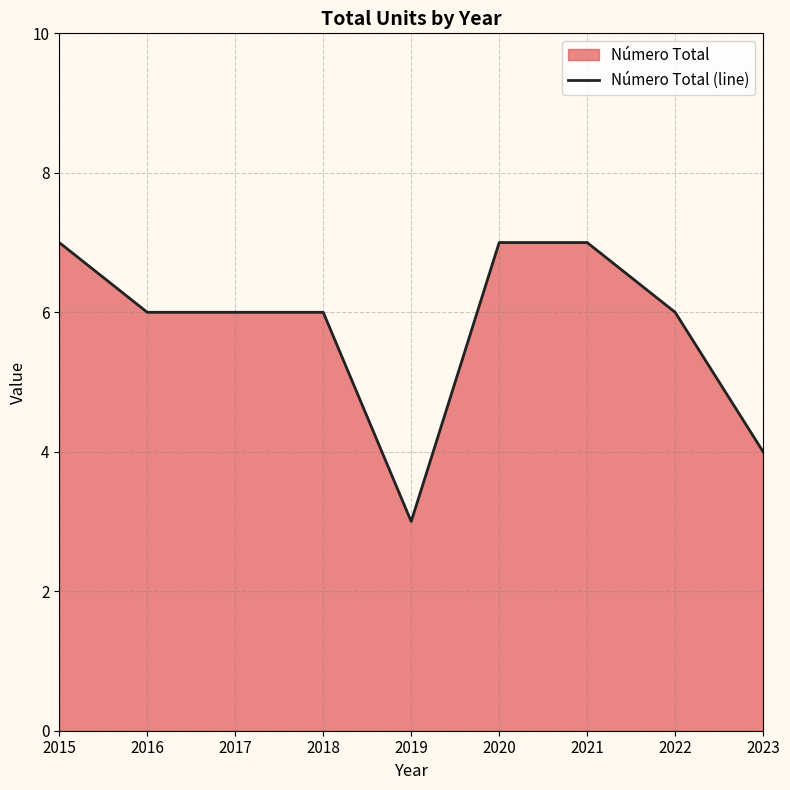

Does the chart display data point markers on the line(s)?

No